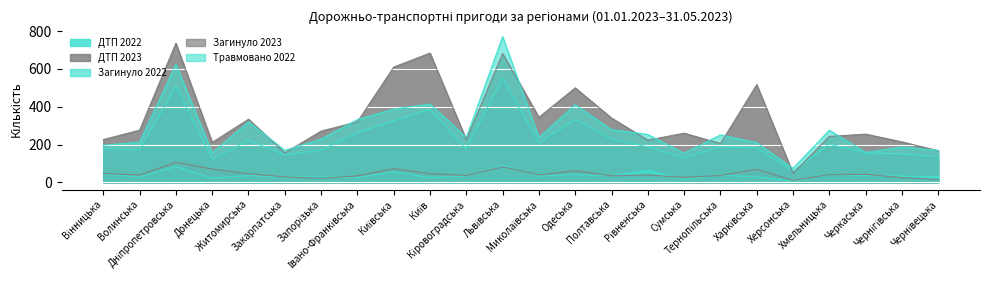

What is the total value across all series at Дніпропетровська?

2058